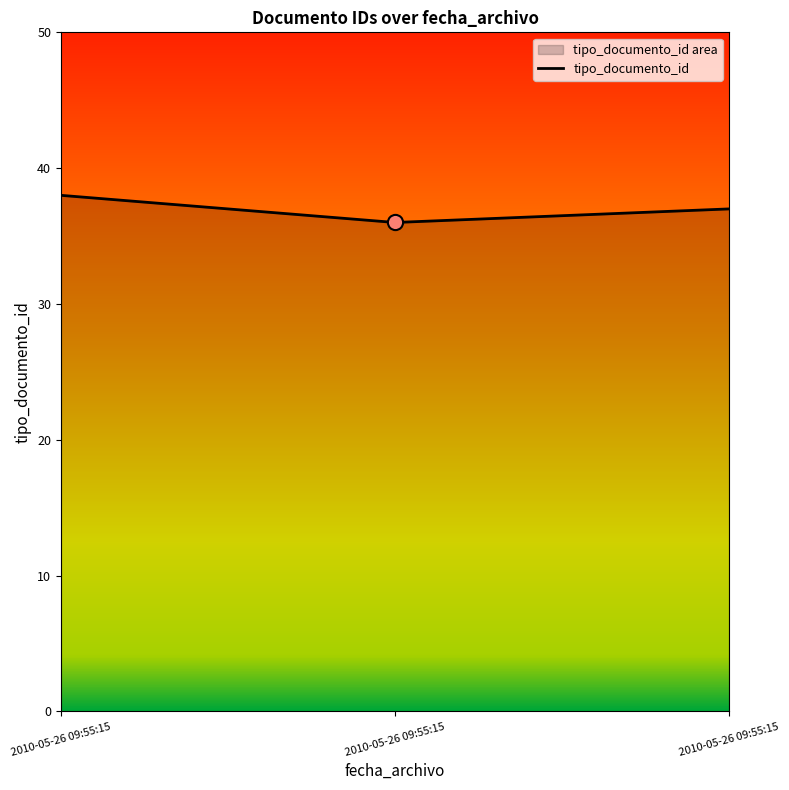

Approximately how many times larger is the value at 2010-05-26 09:55:15 compared to 2010-05-26 09:55:15?

0.9